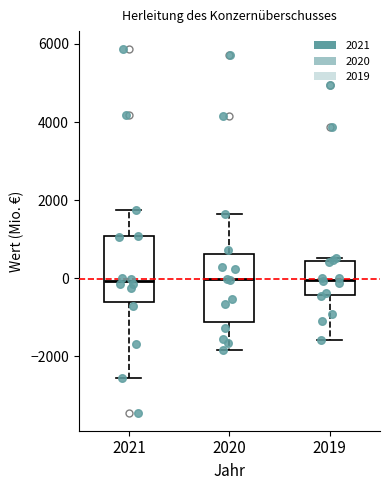

Where does the median line of the box at x = 2019 sit on the y-axis? The values are not printed on the chart, so give them approximately, as read against the axis.

0